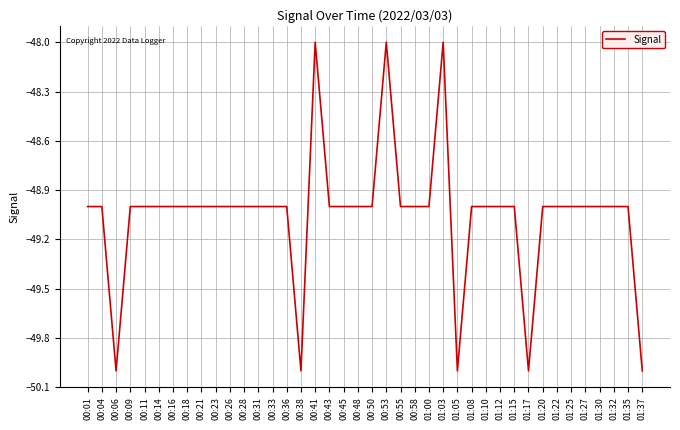

What is the difference between the values at 01:05 and 01:12?

1